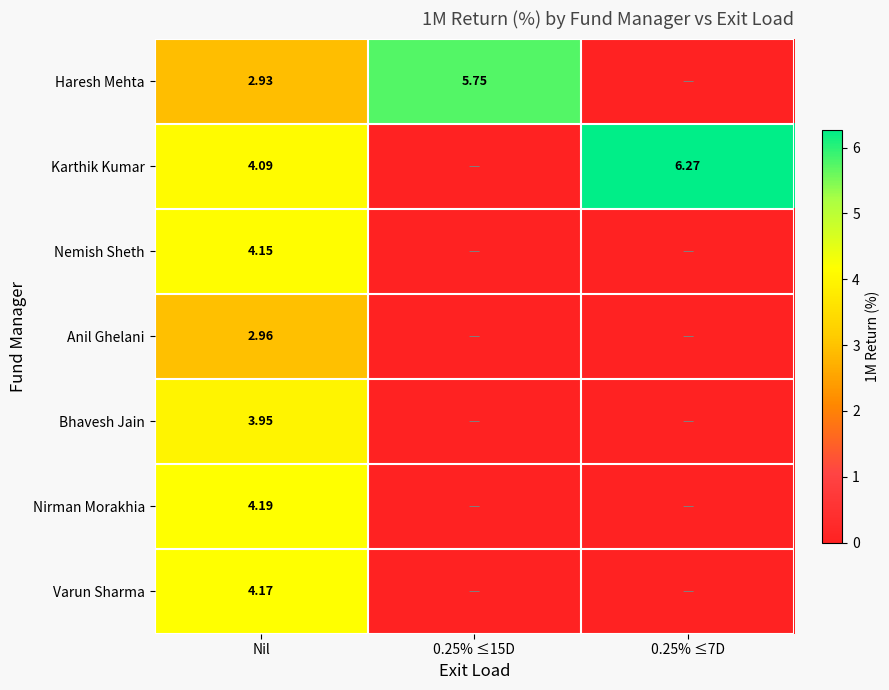

Rank the series at Nil from lowest to highest value.

Haresh Mehta, Anil Ghelani, Bhavesh Jain, Karthik Kumar, Nemish Sheth, Varun Sharma, Nirman Morakhia